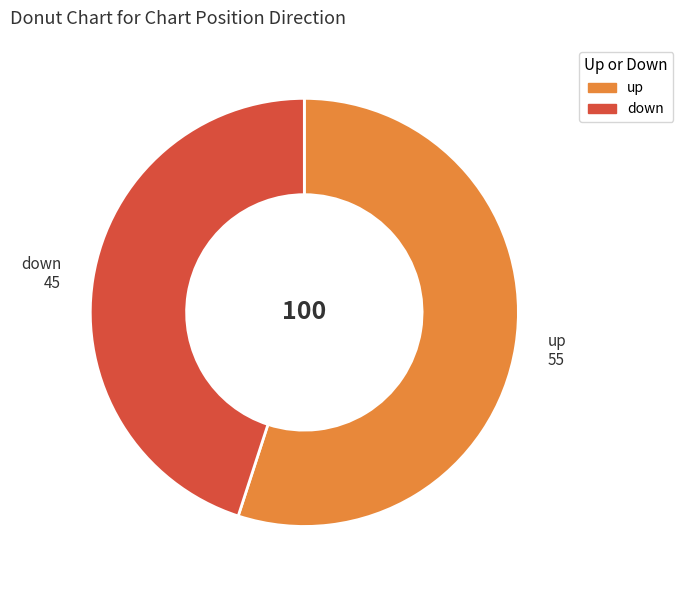

Is it true that up is 63% of the pie?

False